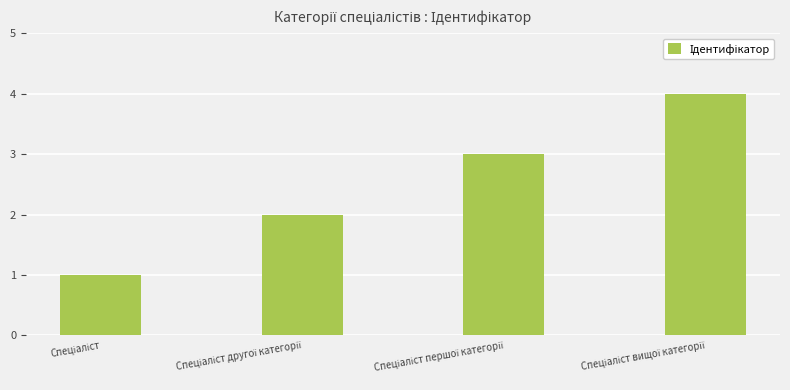

What is the greatest value displayed?

4